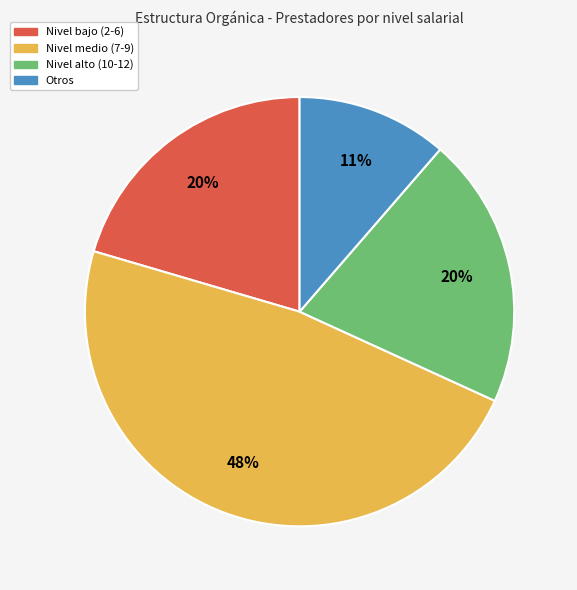

To the nearest percent, what is the average slice percentage?

25%